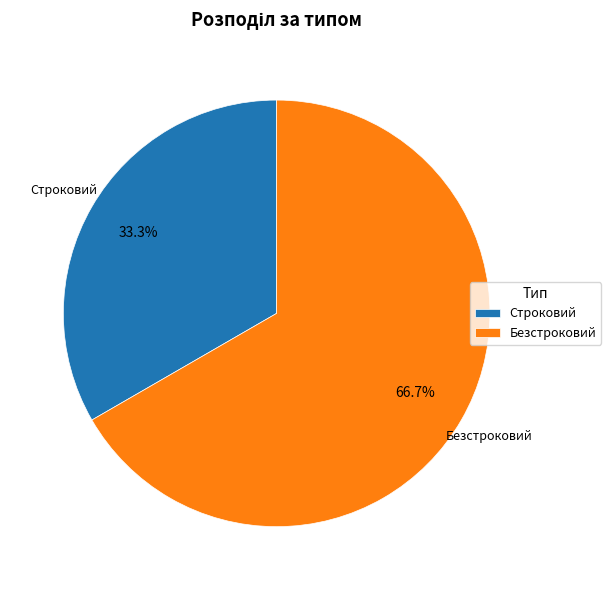

Combined, do Строковий and Безстроковий account for over 50%?

Yes